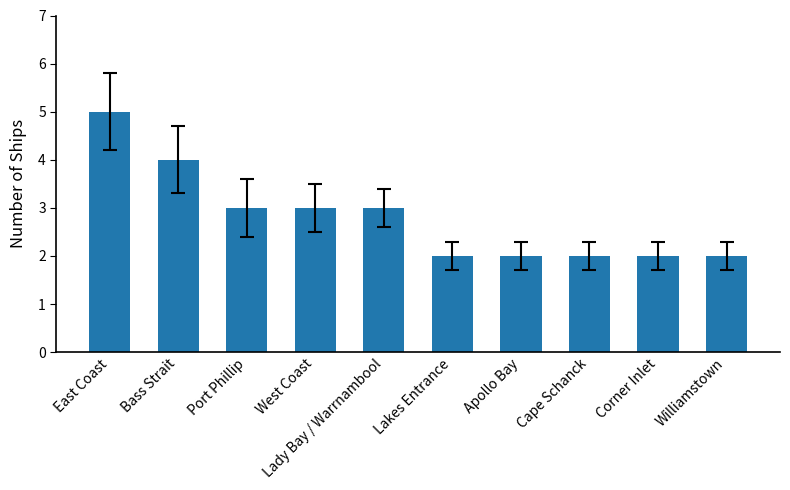

What is the ratio of the value at East Coast to the value at Lakes Entrance?

2.5